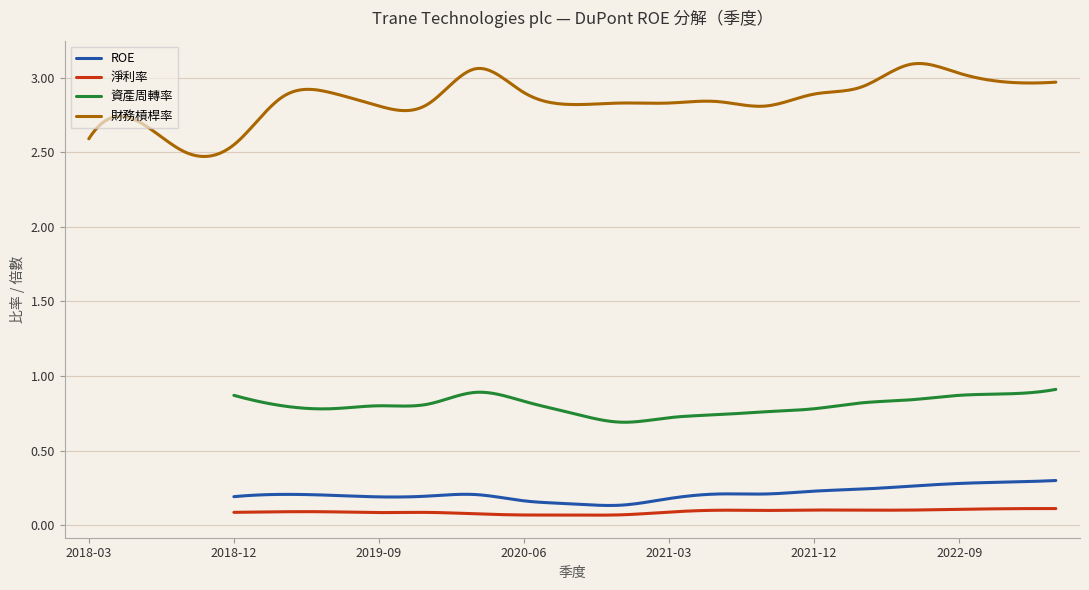

What is the total value across all series at 2020-12-31?

3.7